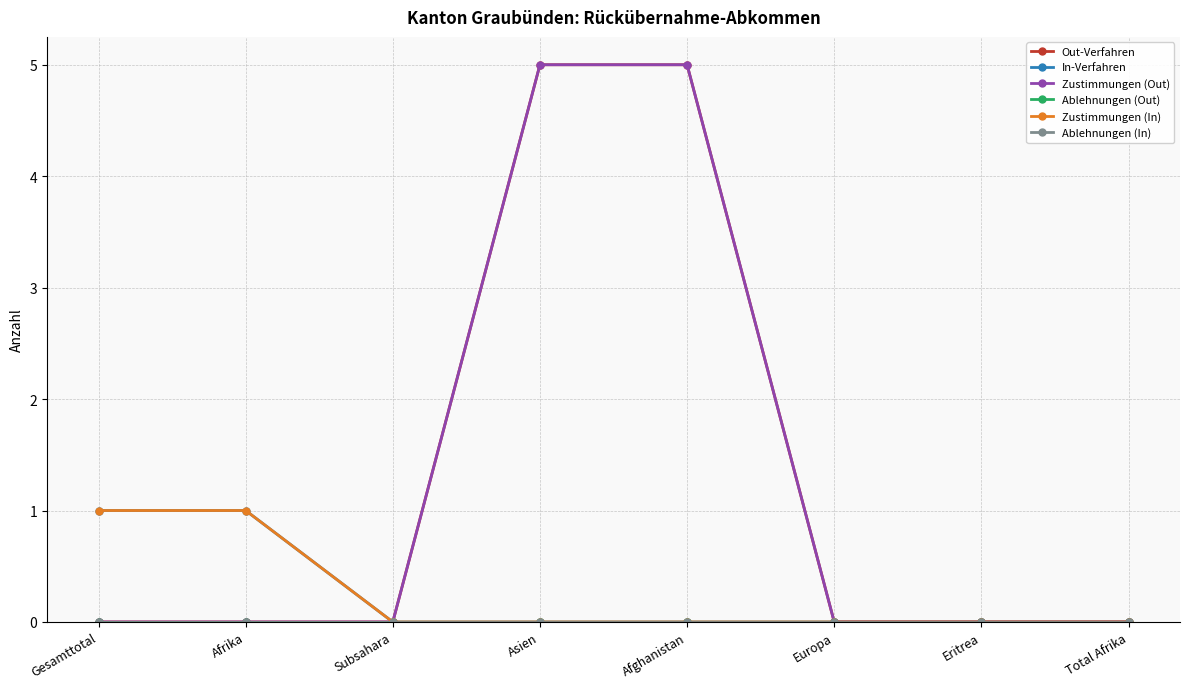

True or false: Ablehnungen (Out) and In-Verfahren cross at least once.

False